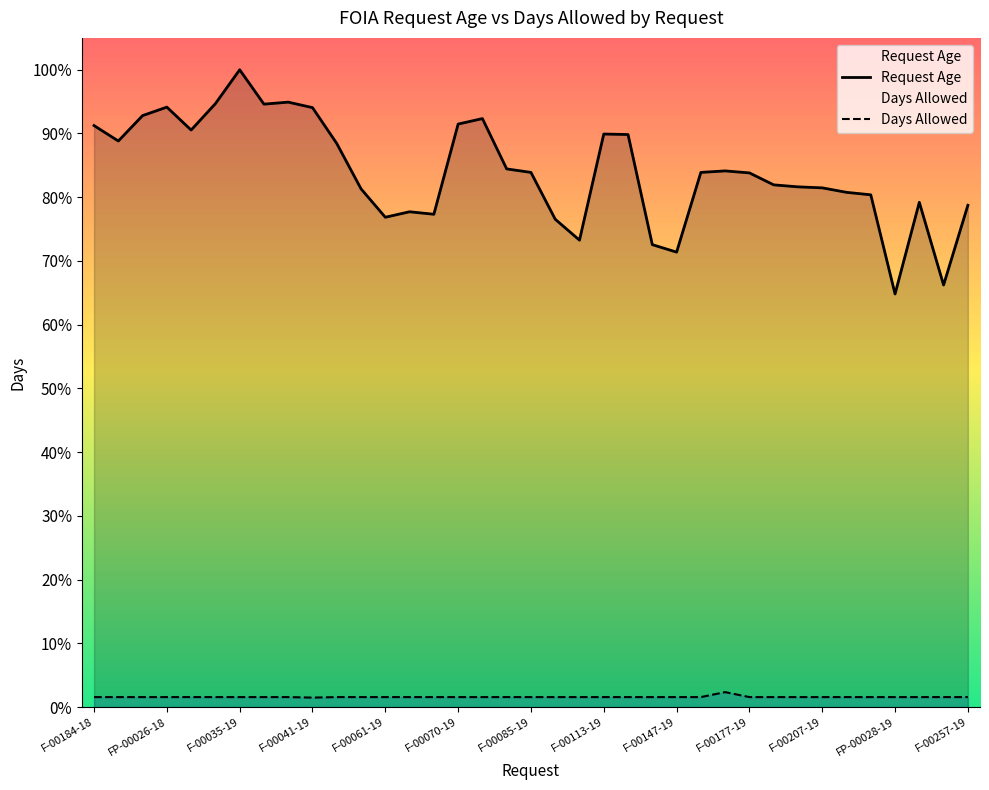

What is the sum of all Days Allowed values?

749